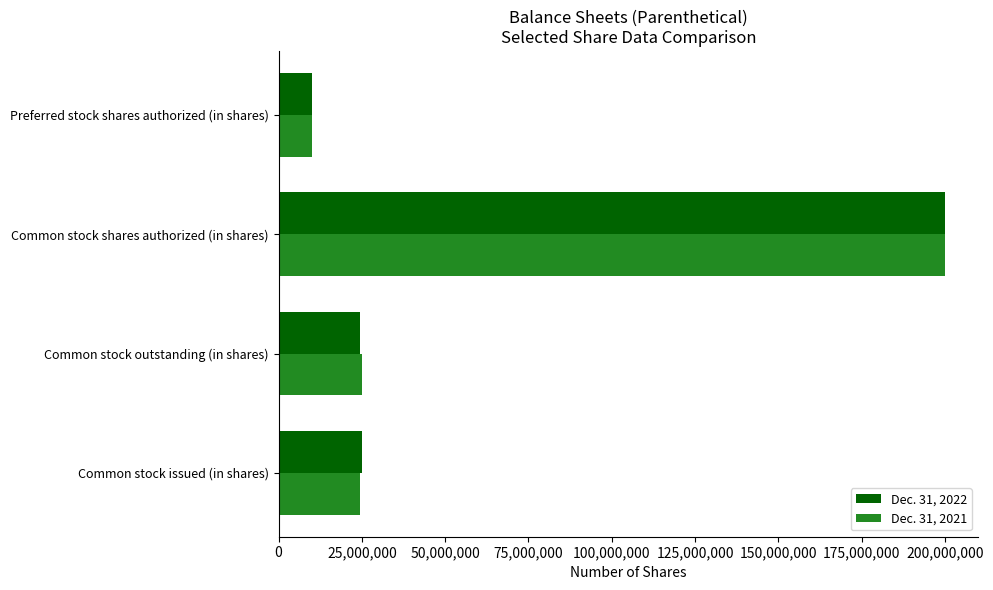

What is the total value across all series at Common stock shares authorized (in shares)?

400000000